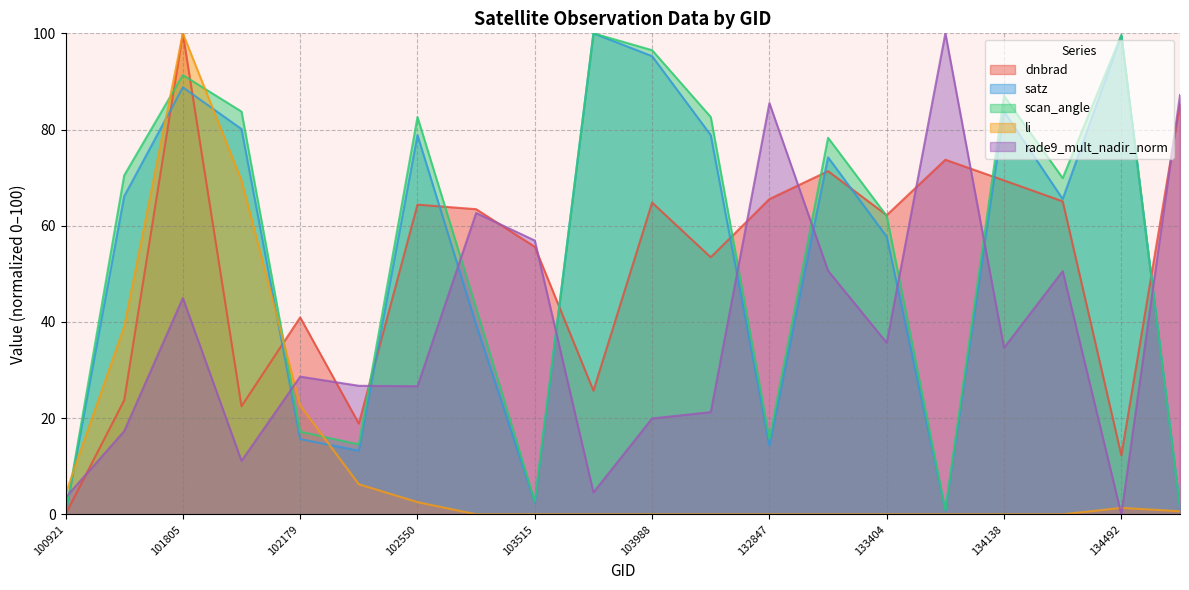

True or false: satz has more than 2 points higher than both neighbors.

True